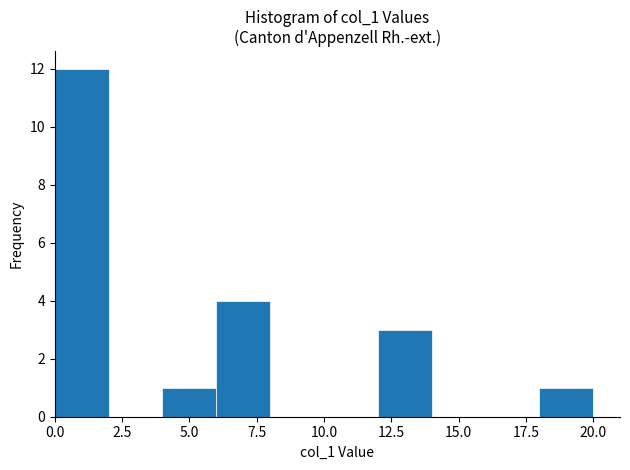

Over which range of the x-axis is the bar tallest?

0 to 2